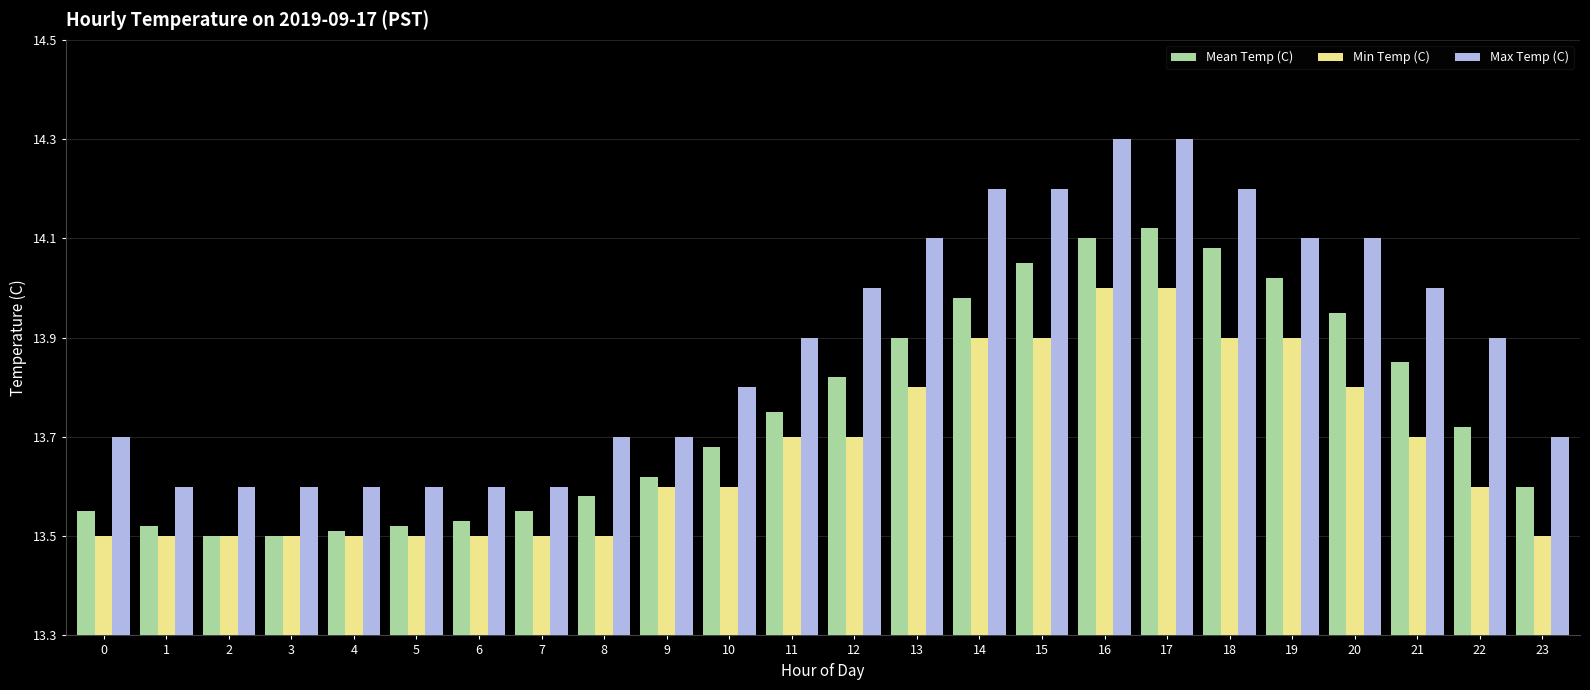

What is the difference between the maximum and minimum values in the Min Temp (C) series?

0.5